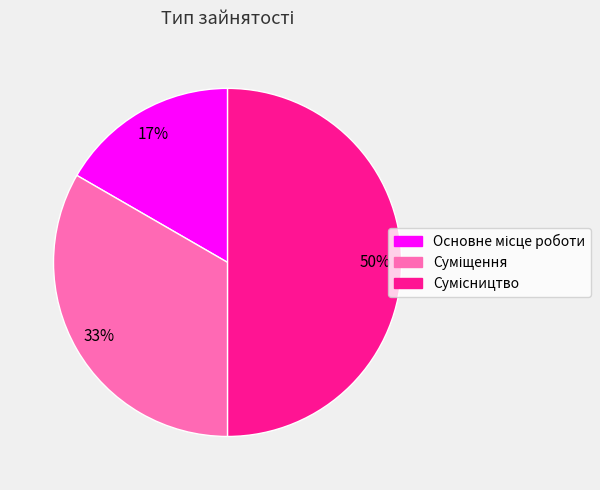

To the nearest percent, what is the average slice percentage?

33%